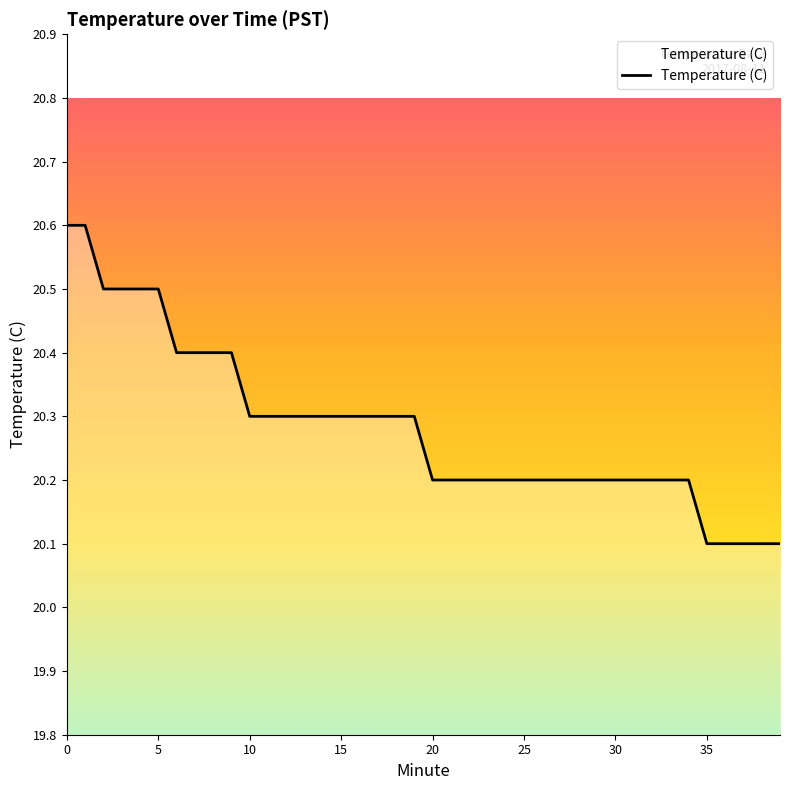

What is the minimum value shown in the chart?

20.1